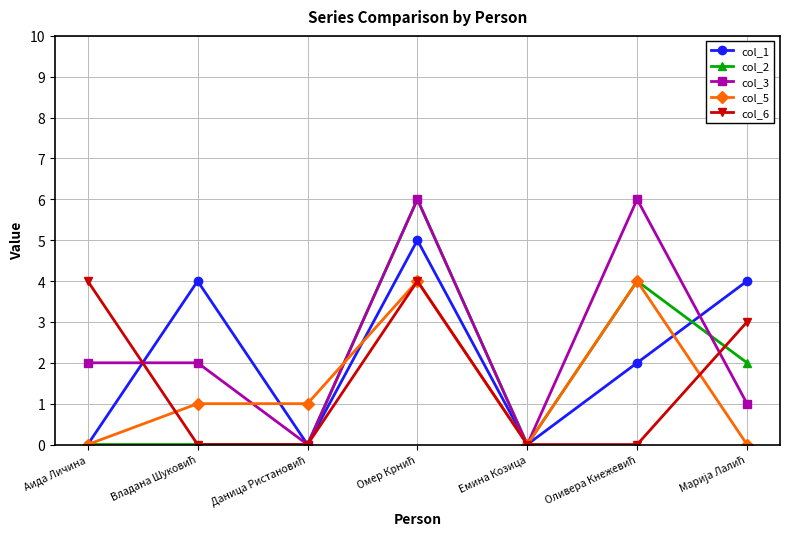

True or false: col_6 has more than 1 points higher than both neighbors.

False